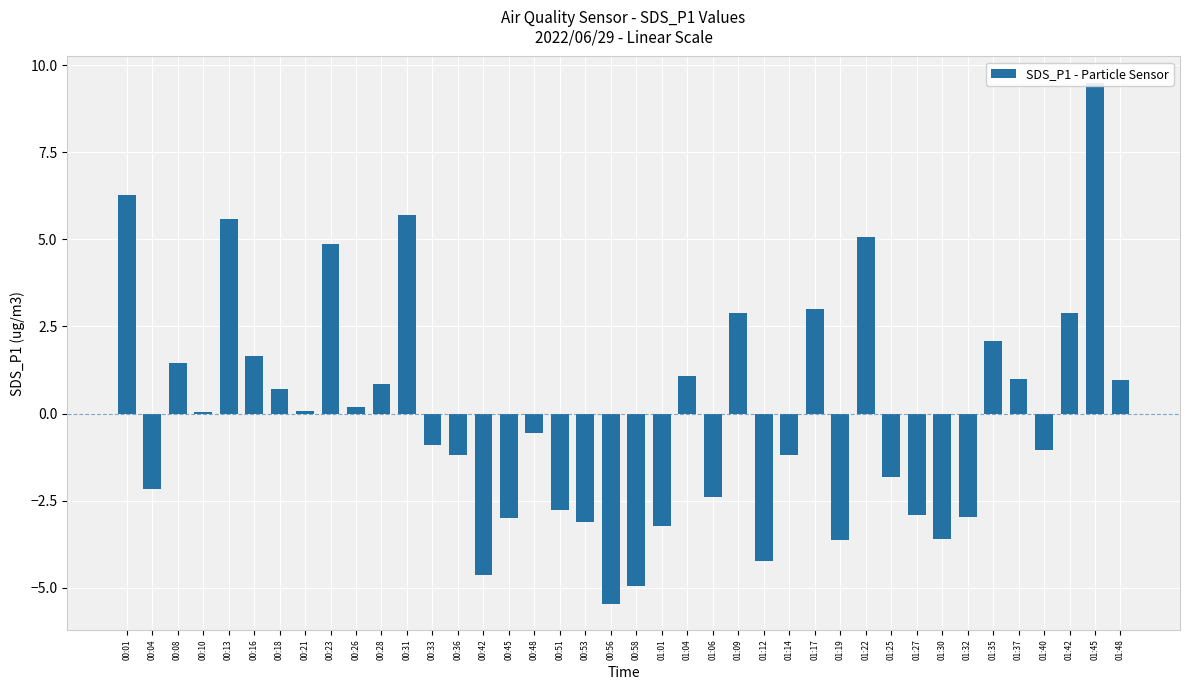

Are the bars grouped side by side (vs. stacked)?

No